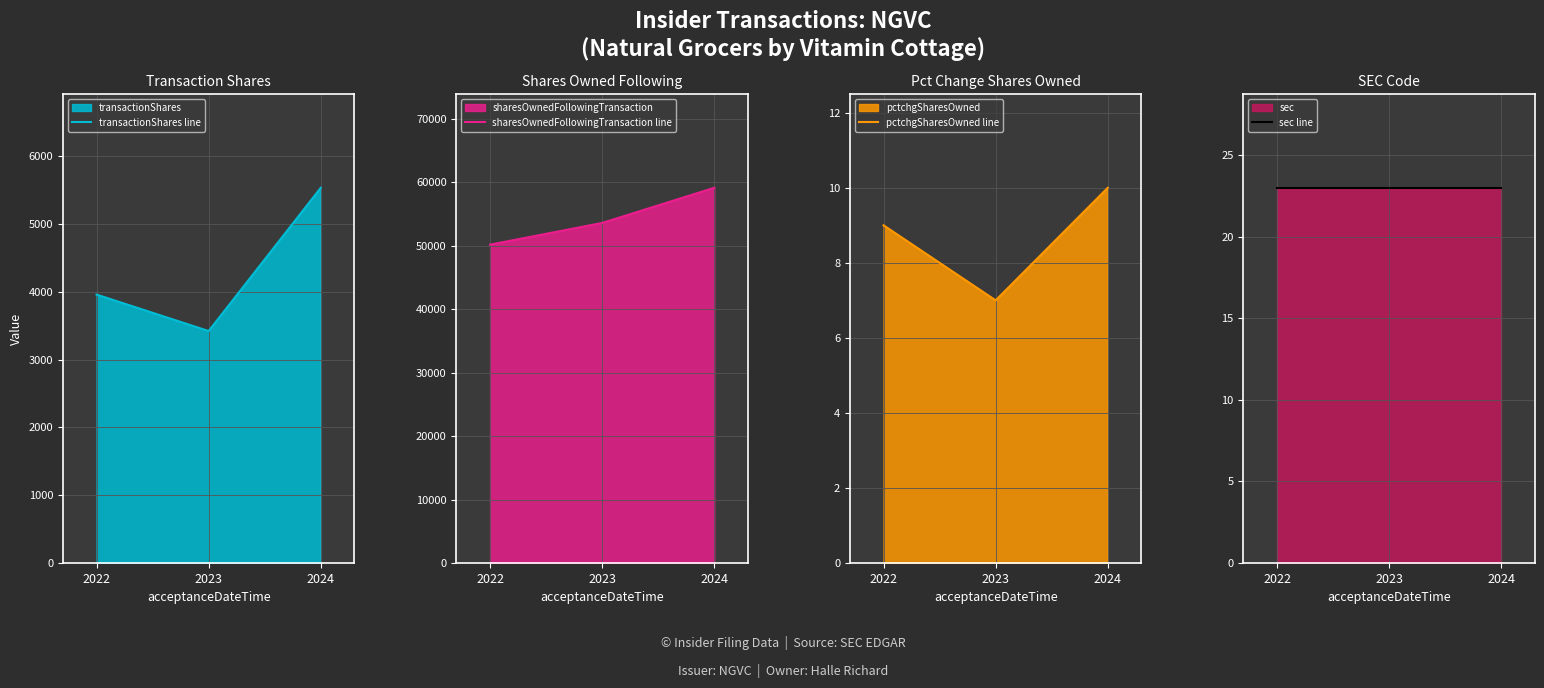

What is the difference between the maximum and minimum values in the sharesOwnedFollowingTransaction line series?

8957